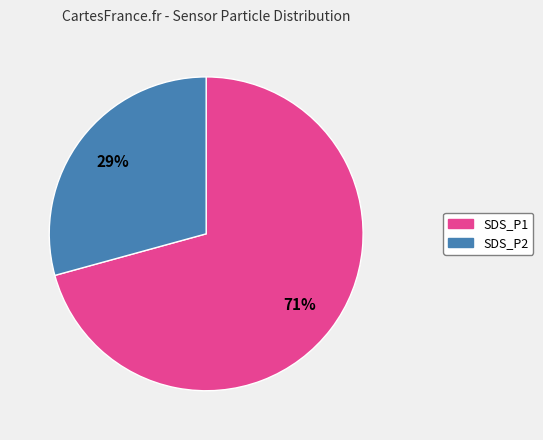

Is it true that SDS_P1 is 71% of the pie?

True